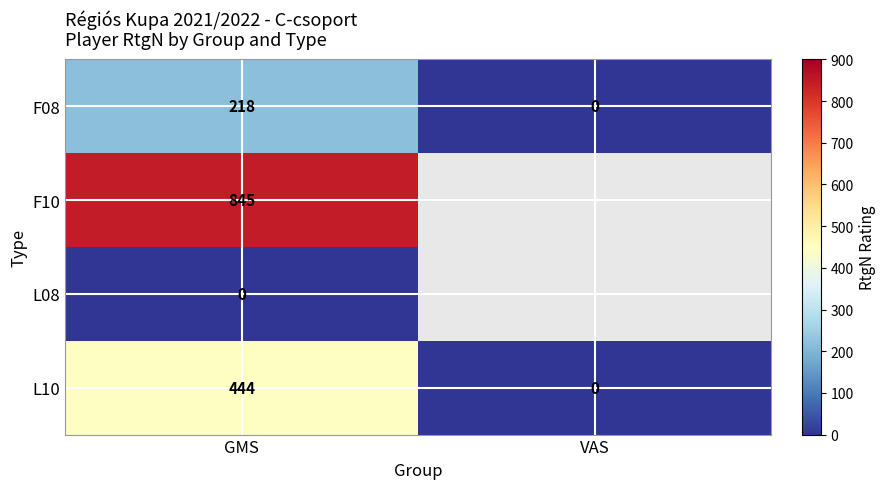

At how many categories does at least one series exceed 774?

1